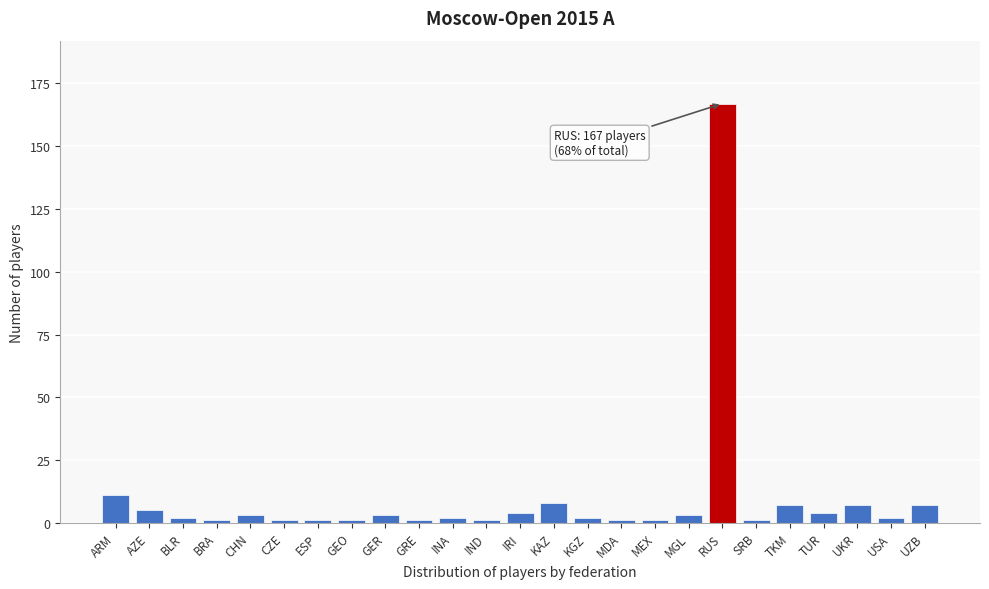

Reading right to left, transcribe all the data shown in this chart.

UZB=7	USA=2	UKR=7	TUR=4	TKM=7	SRB=1	RUS=167	MGL=3	MEX=1	MDA=1	KGZ=2	KAZ=8	IRI=4	IND=1	INA=2	GRE=1	GER=3	GEO=1	ESP=1	CZE=1	CHN=3	BRA=1	BLR=2	AZE=5	ARM=11